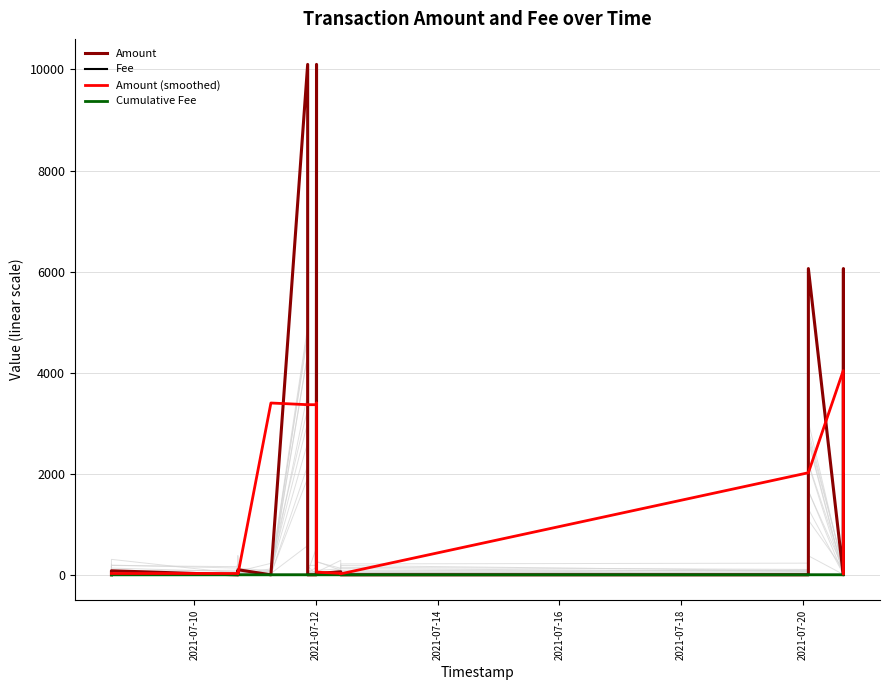

Is it true that Amount (smoothed) equals 2358.5 at 11?

False